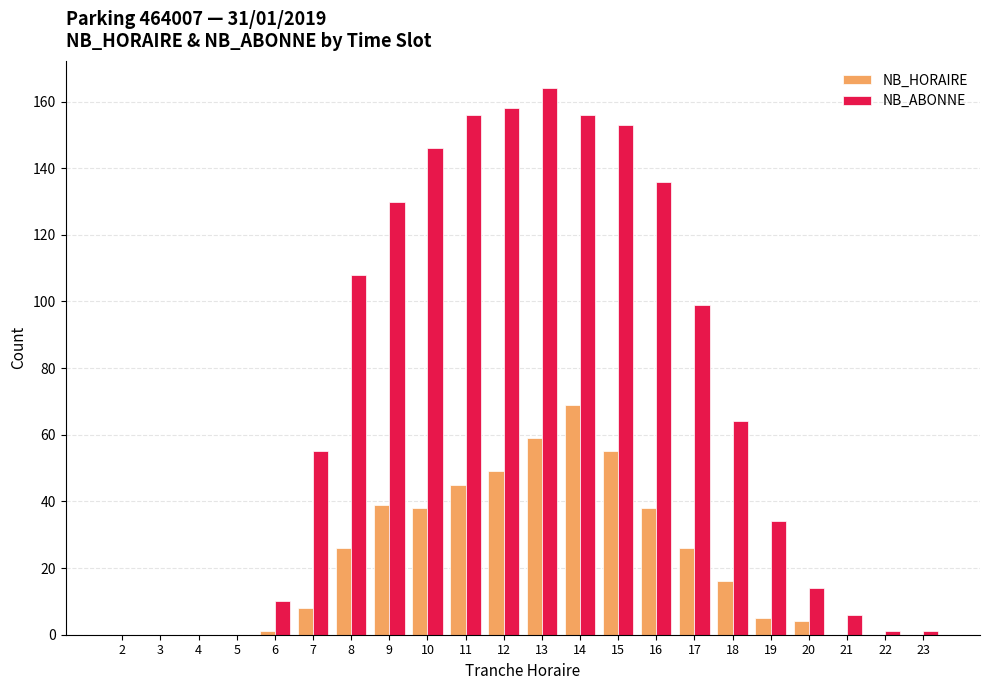

Which series changed the most between 2 and 7?

NB_ABONNE